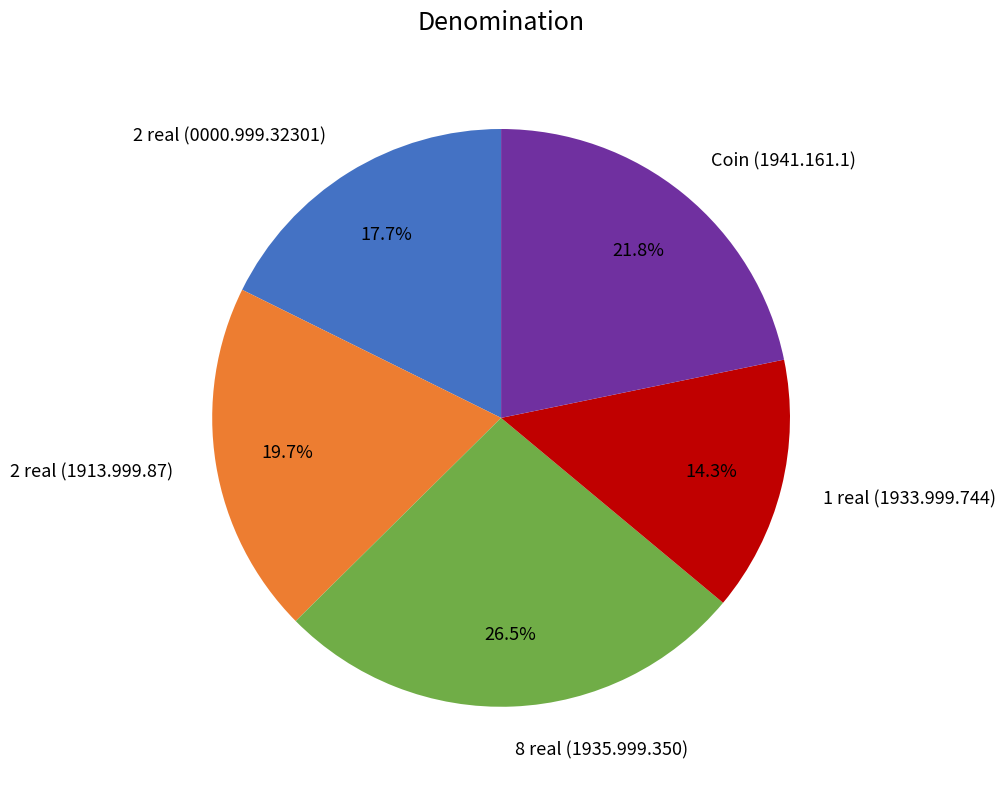

Which has a higher value, 2 real (1913.999.87) or 2 real (0000.999.32301)?

2 real (1913.999.87)